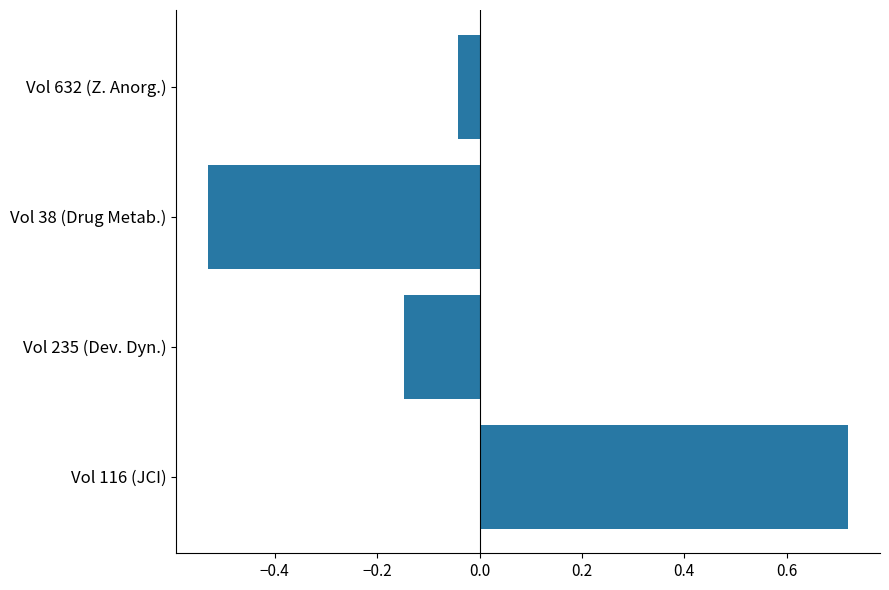

How many bars are there in total?

4